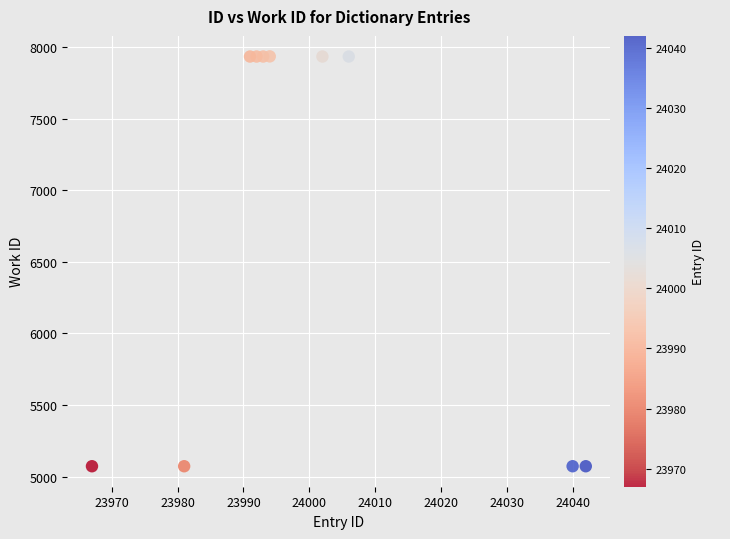

What is the range of X values (max minus min)?

75